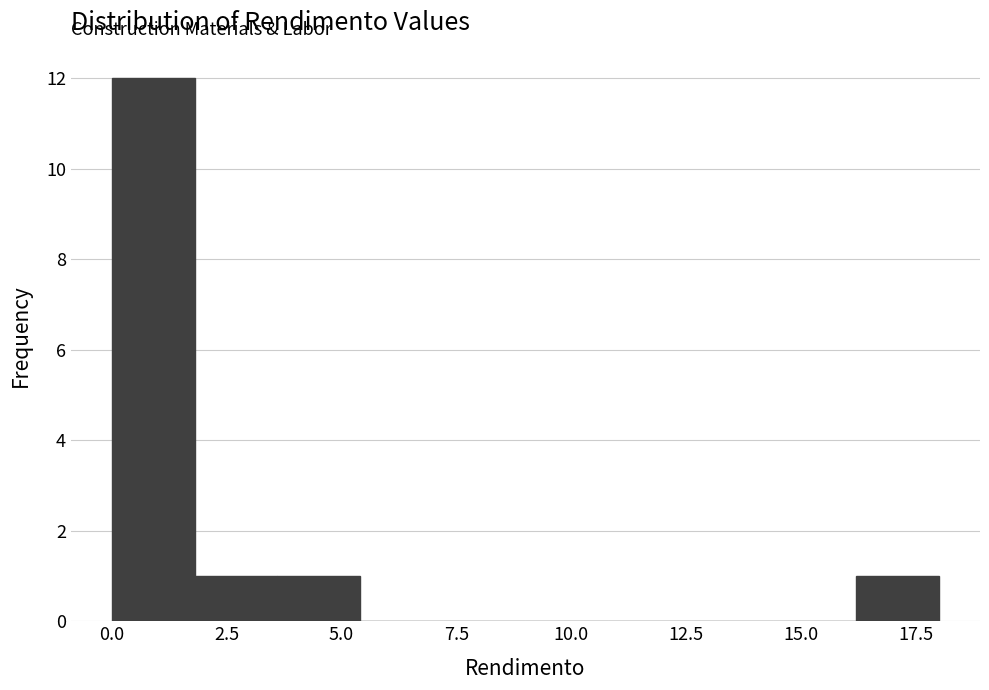

Around what value on the x-axis is the tallest bar? Give the approximate position of its centre, as read against the axis.

1.0